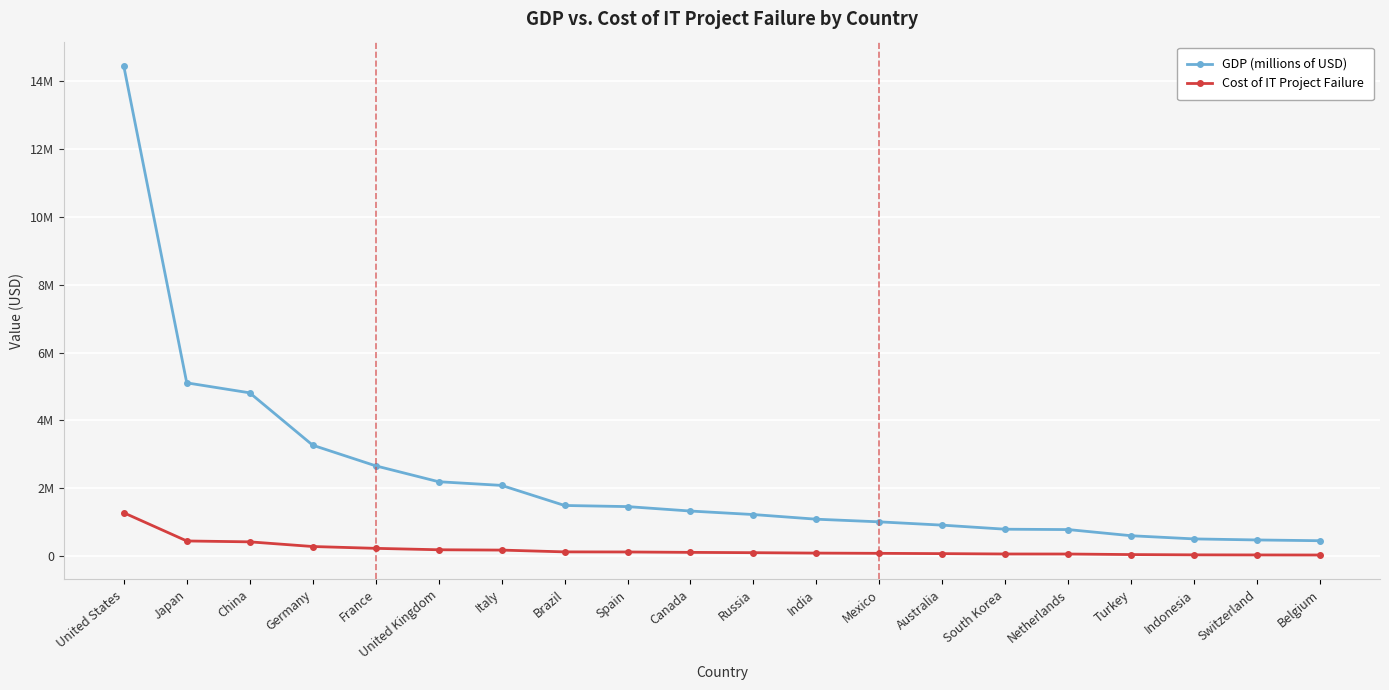

Does the chart have visible grid lines?

Yes